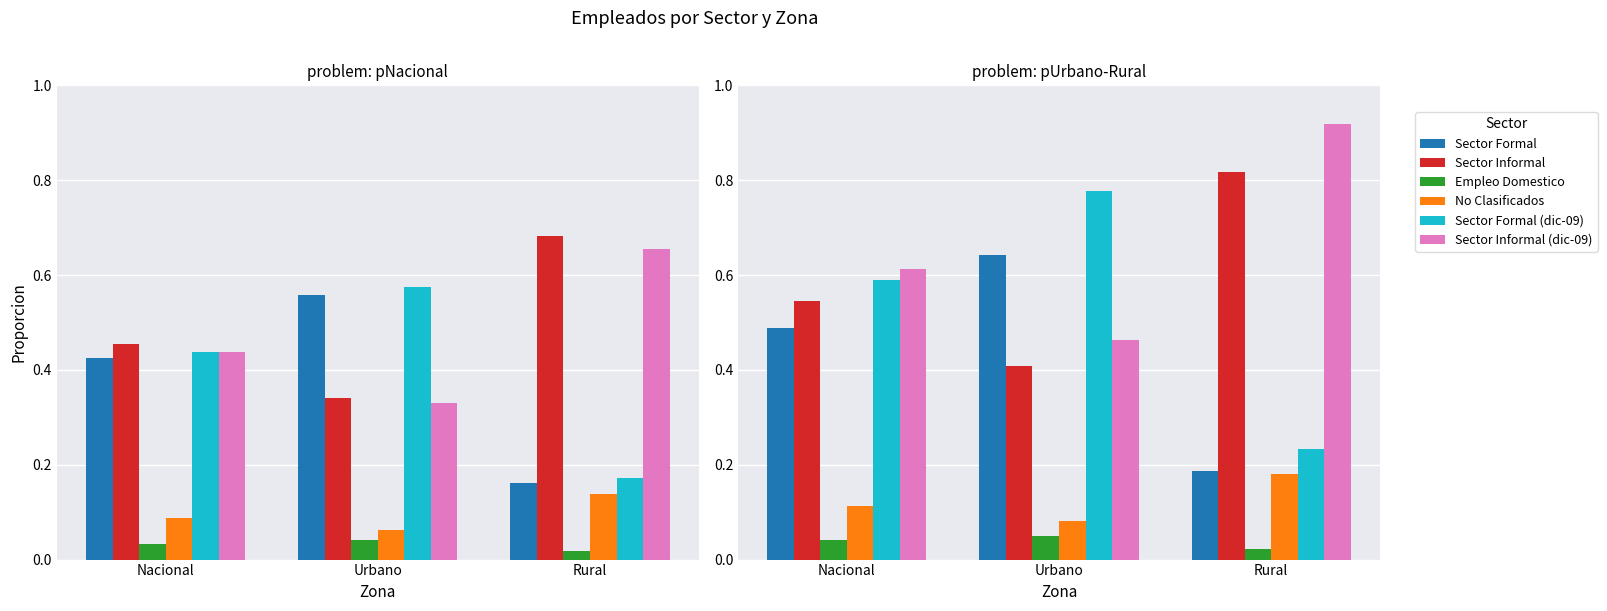

What is the value of the Sector Formal (dic-09) bar at the 1st from the left?

0.6